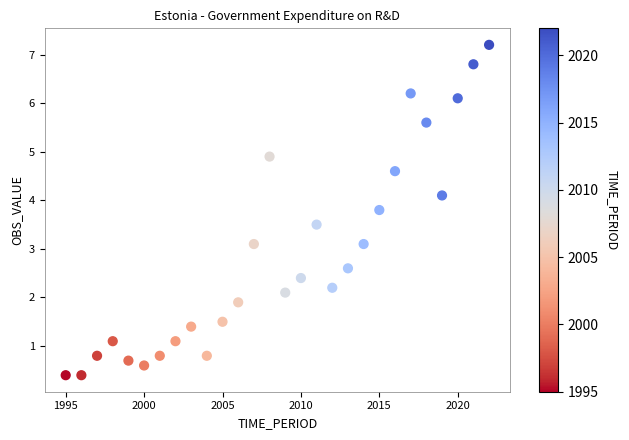

What is the range of Y values (max minus min)?

6.8